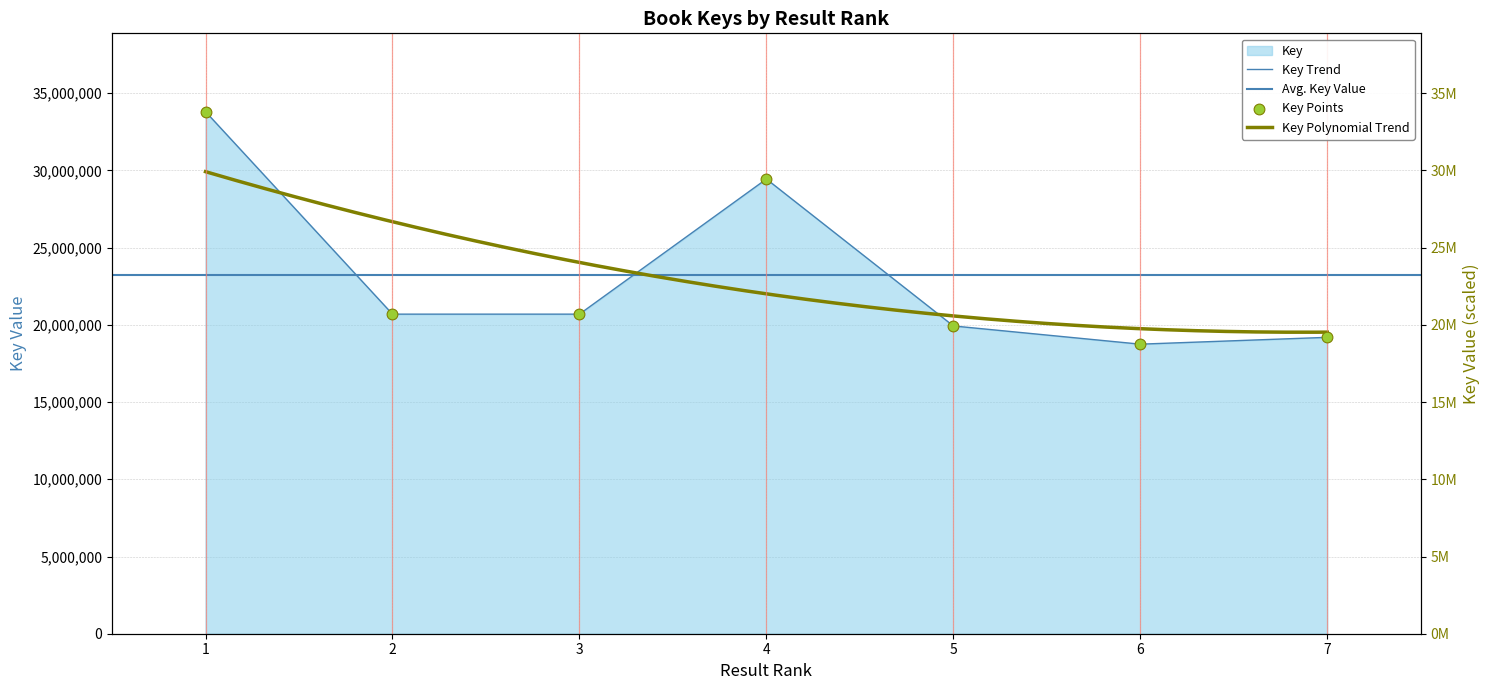

Approximately how many times larger is the value at 7 compared to 6?

1.0